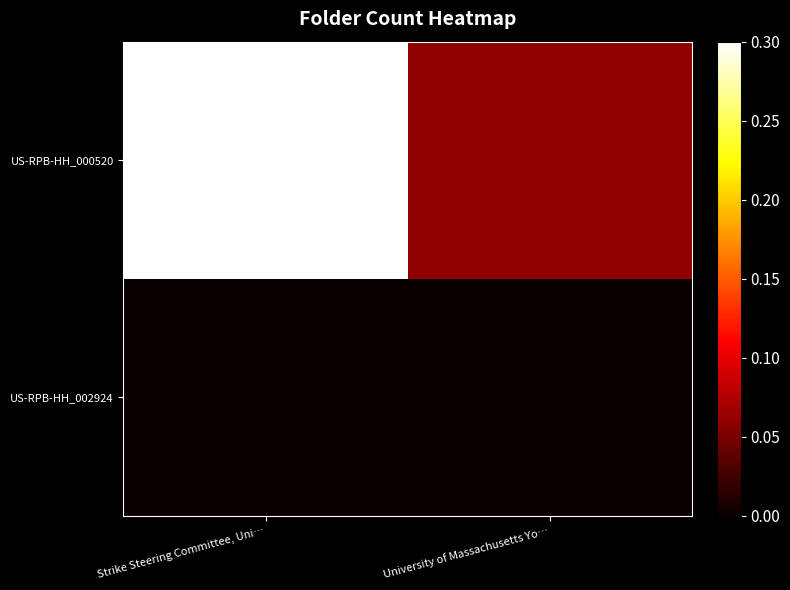

Which series has the largest total across all categories?

US-RPB-HH_000520